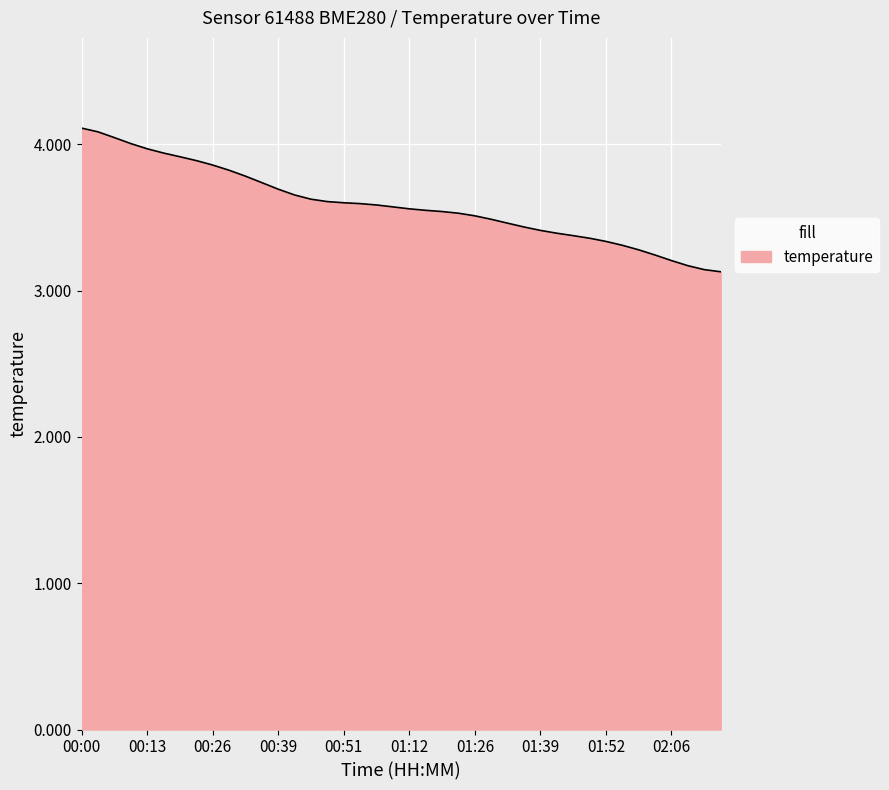

What is the difference between the maximum and minimum values?

1.0